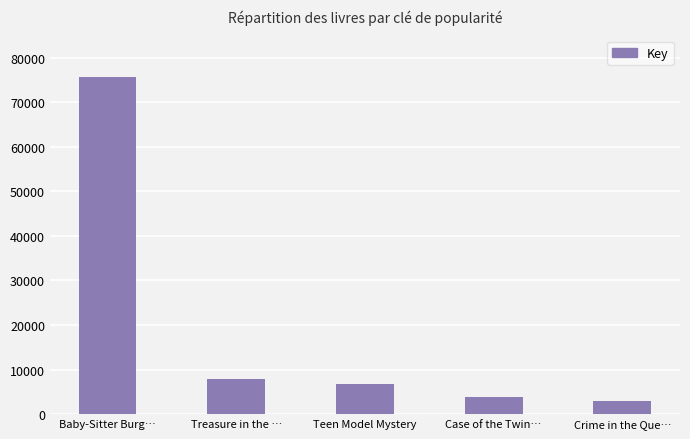

What is the difference between the values at Baby-Sitter Burg… and Treasure in the …?

67972